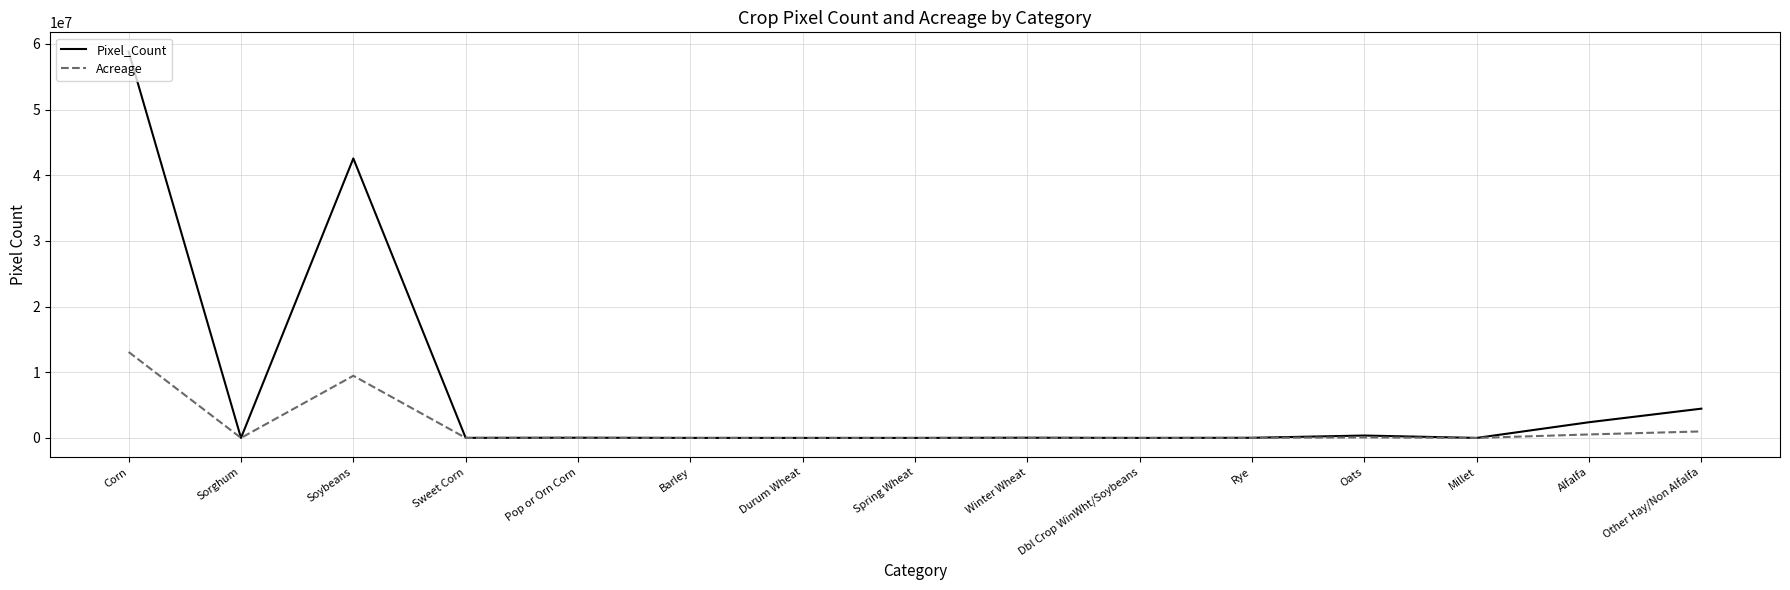

Between Soybeans and Dbl Crop WinWht/Soybeans, which series saw the biggest shift?

Pixel_Count